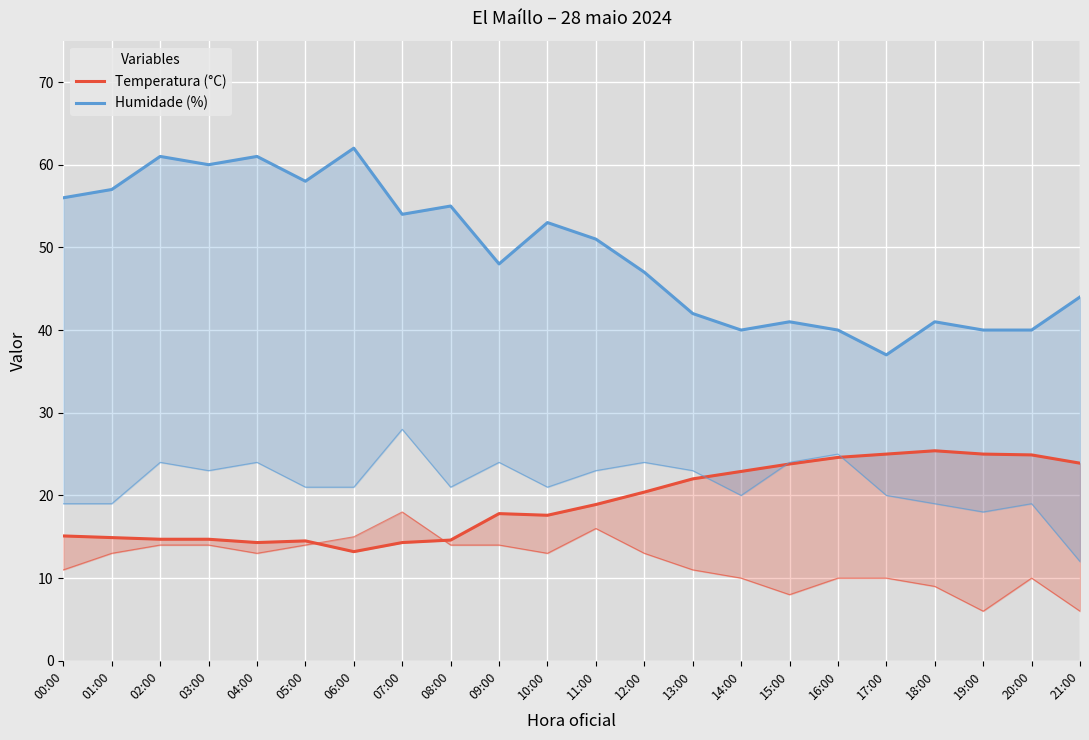

What is the value of the Humidade (%) point at the 7th from the left?

62.0